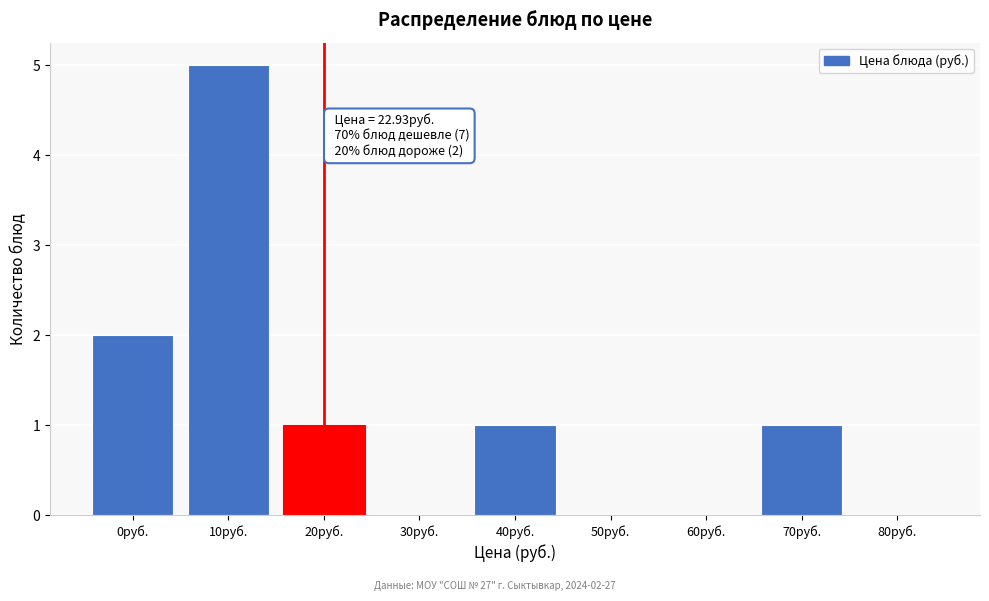

Reading right to left, extract all data points from this chart.

80руб.=0	70руб.=1	60руб.=0	50руб.=0	40руб.=1	30руб.=0	20руб.=1	10руб.=5	0руб.=2